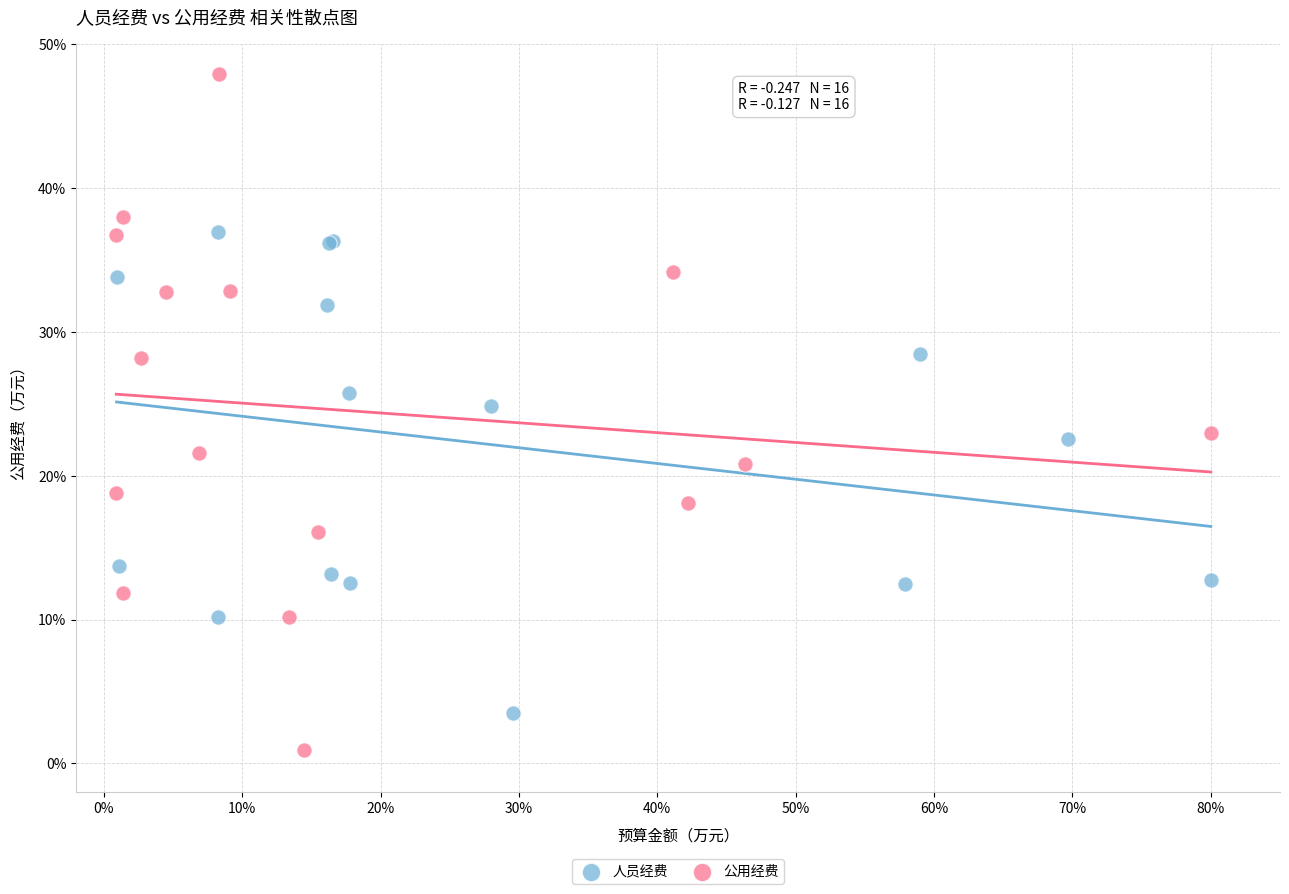

Which series has the largest Y range (max minus min)?

公用经费